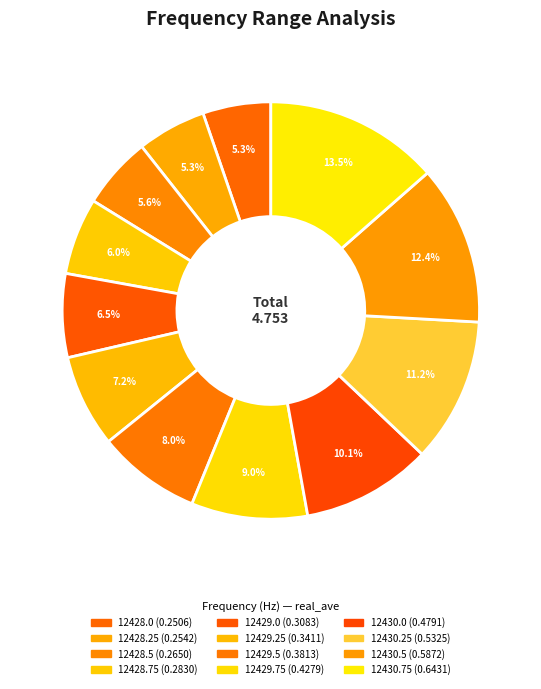

Count the number of slices in the pie.

12